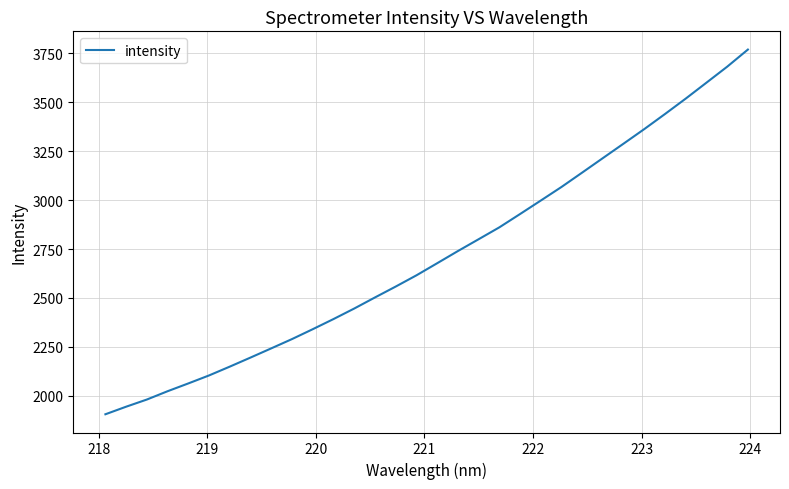

What is the smallest value displayed?

1905.9